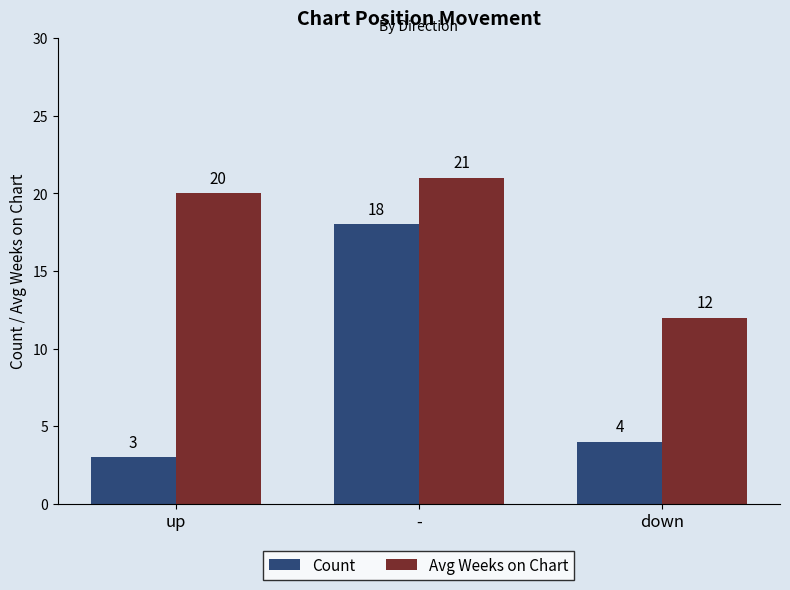

List the series in order of their peak value, lowest first.

Count, Avg Weeks on Chart